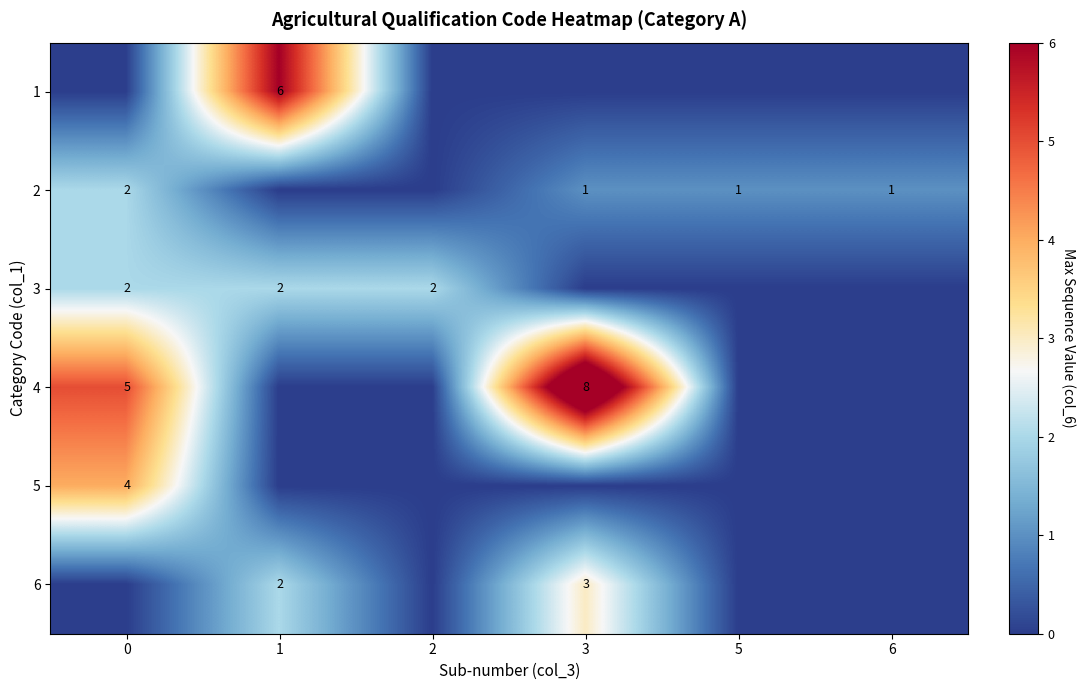

The value of 1 at 1 is 4. True or false?

False